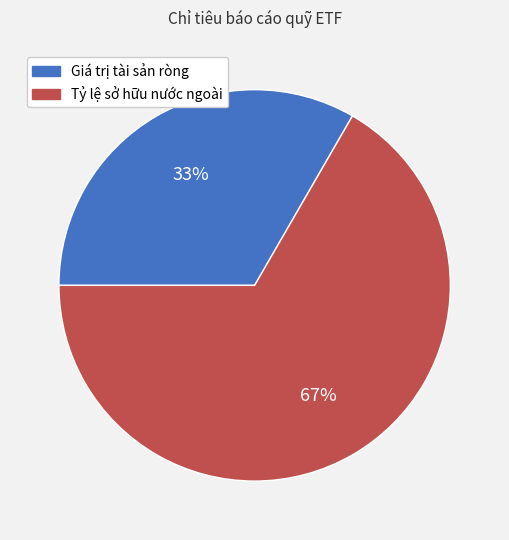

To the nearest percent, what portion does Tỷ lệ sở hữu nước ngoài represent?

67%